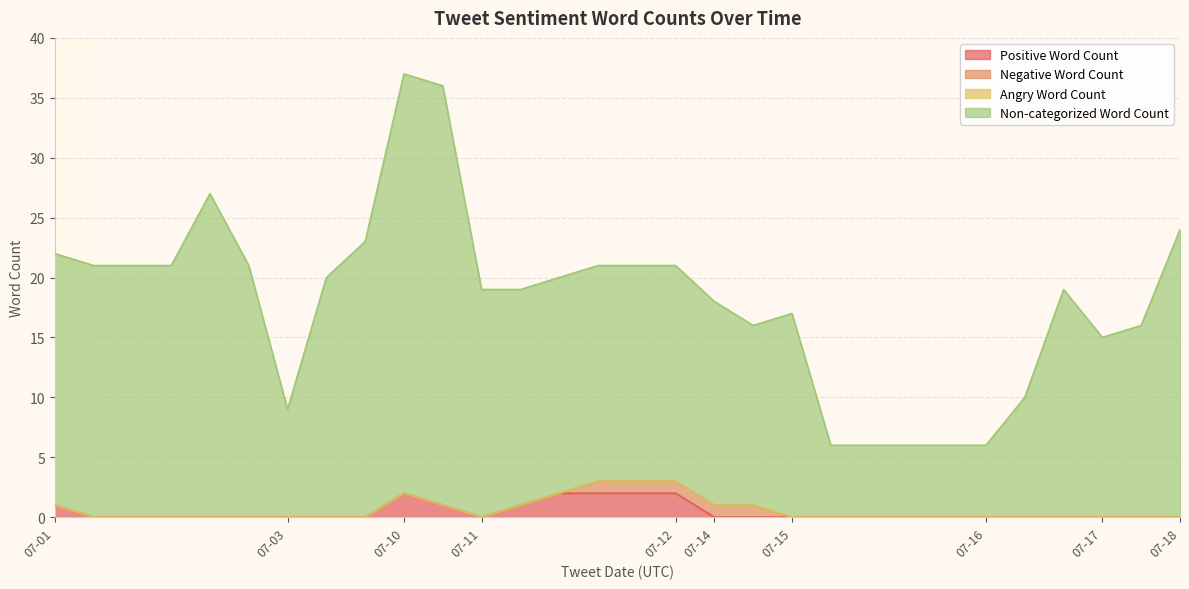

Does the chart have visible grid lines?

Yes